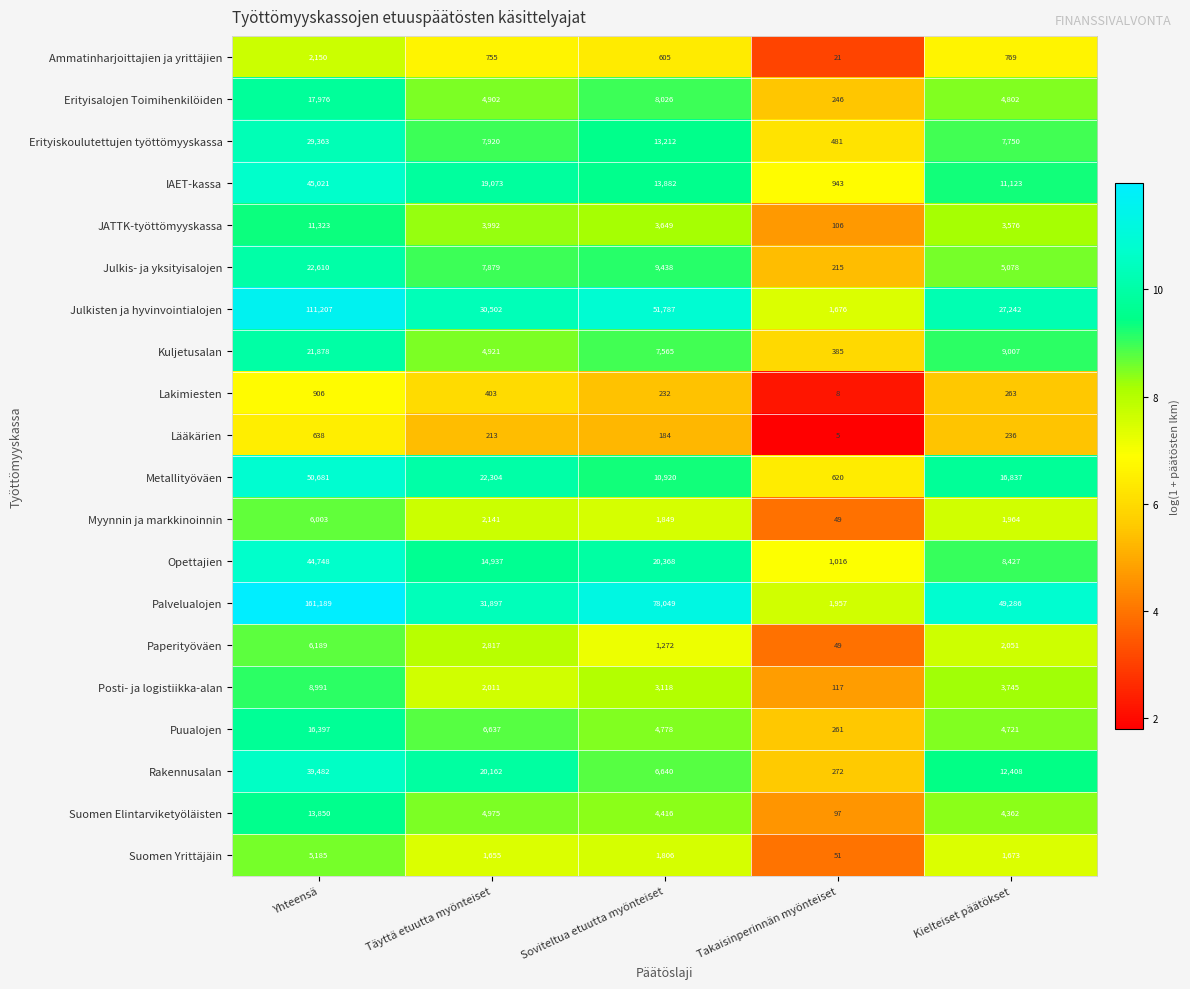

How many Opettajien values are between 8427 and 20368?

3